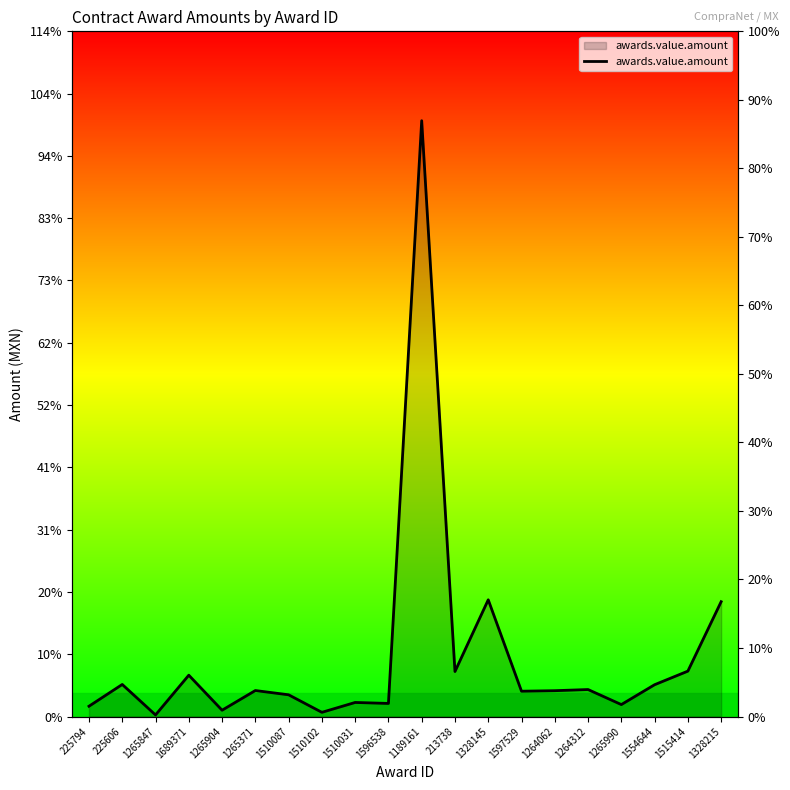

The chart shows a value of 268670.2 at 1189161. True or false?

False